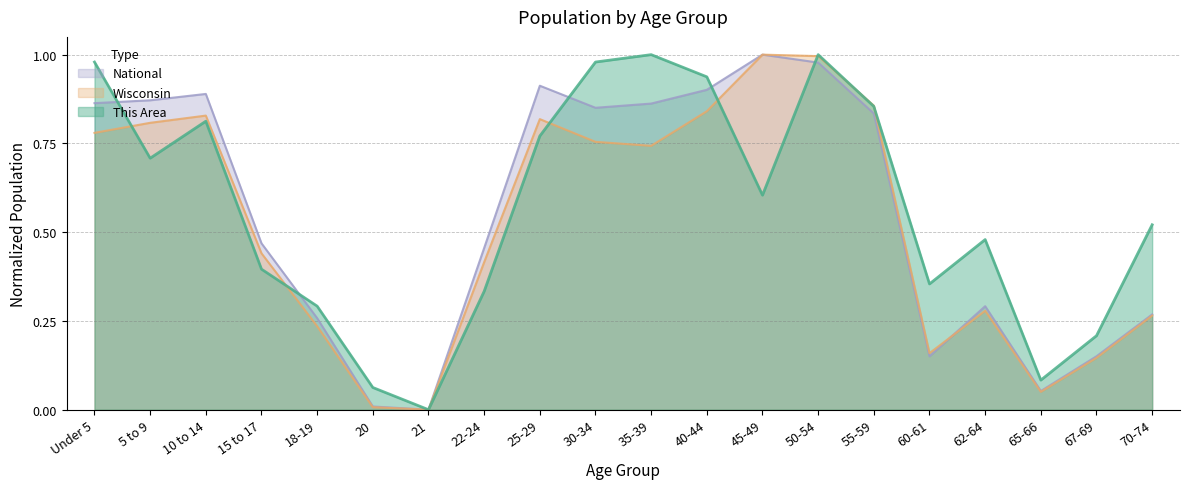

What is the average value of the Wisconsin series?

0.5